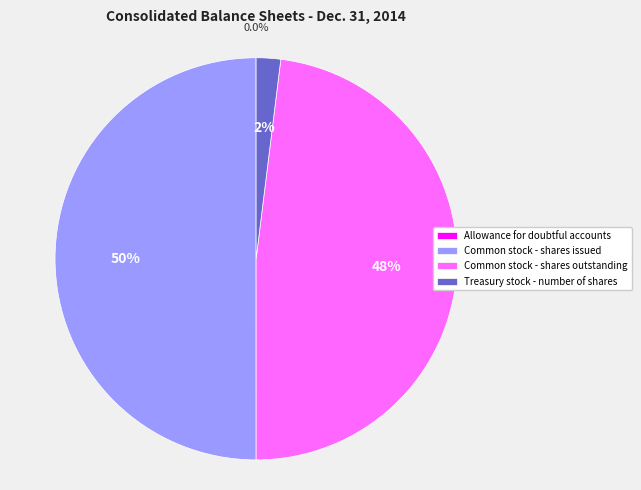

What is the largest slice in the pie chart?

Common stock - shares issued